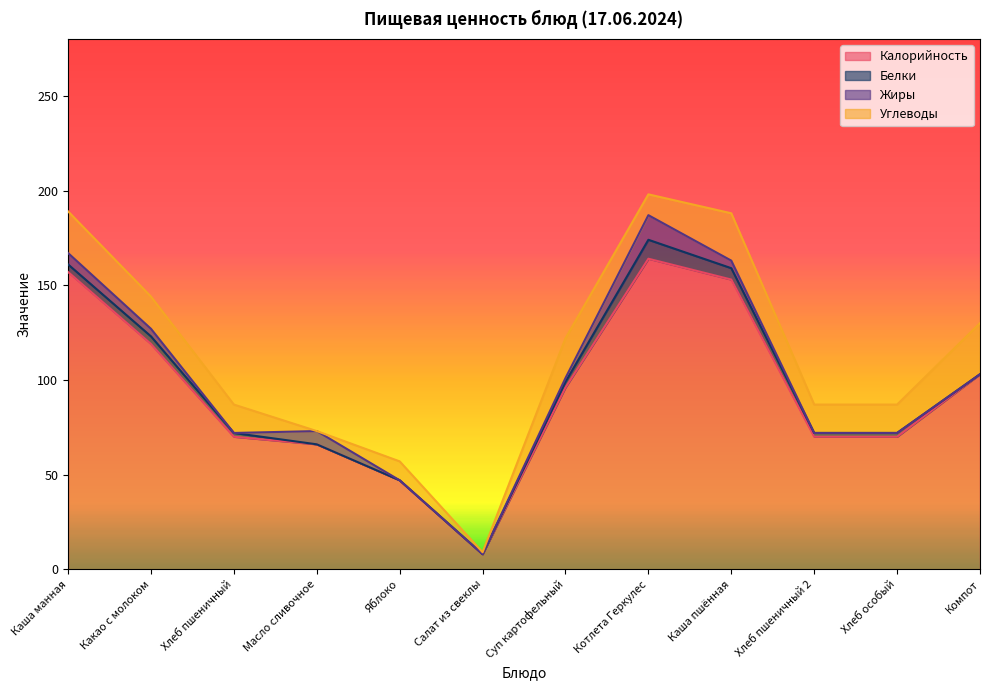

At which category does the chart reach its peak across all series?

Котлета Геркулес